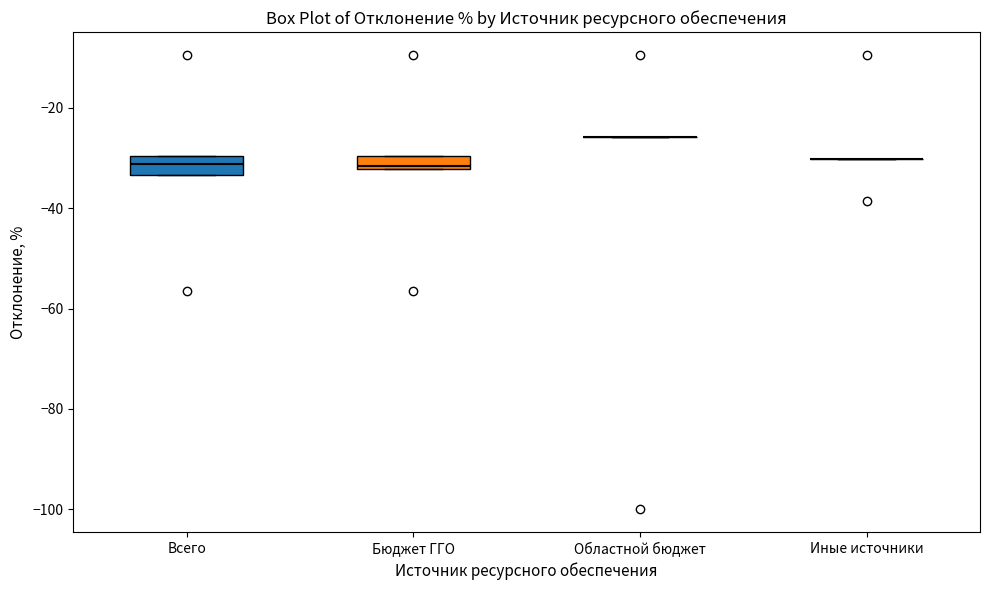

Where is the upper edge of the box for Бюджет ГГО on the y-axis? The values are not printed on the chart, so give them approximately, as read against the axis.

-30